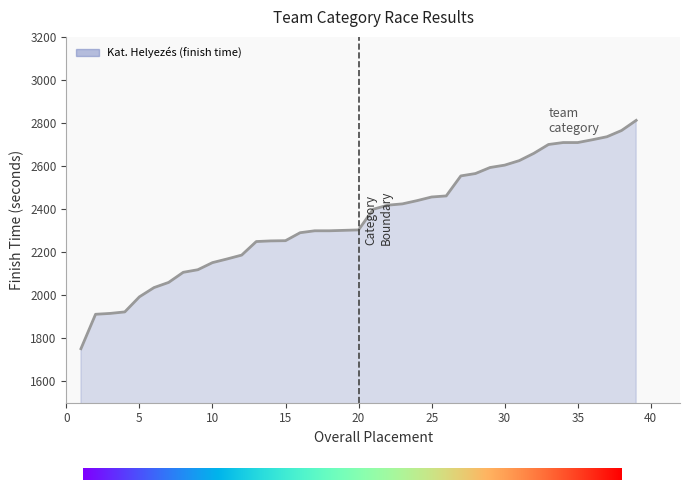

What is the difference between the maximum and minimum values?

1061